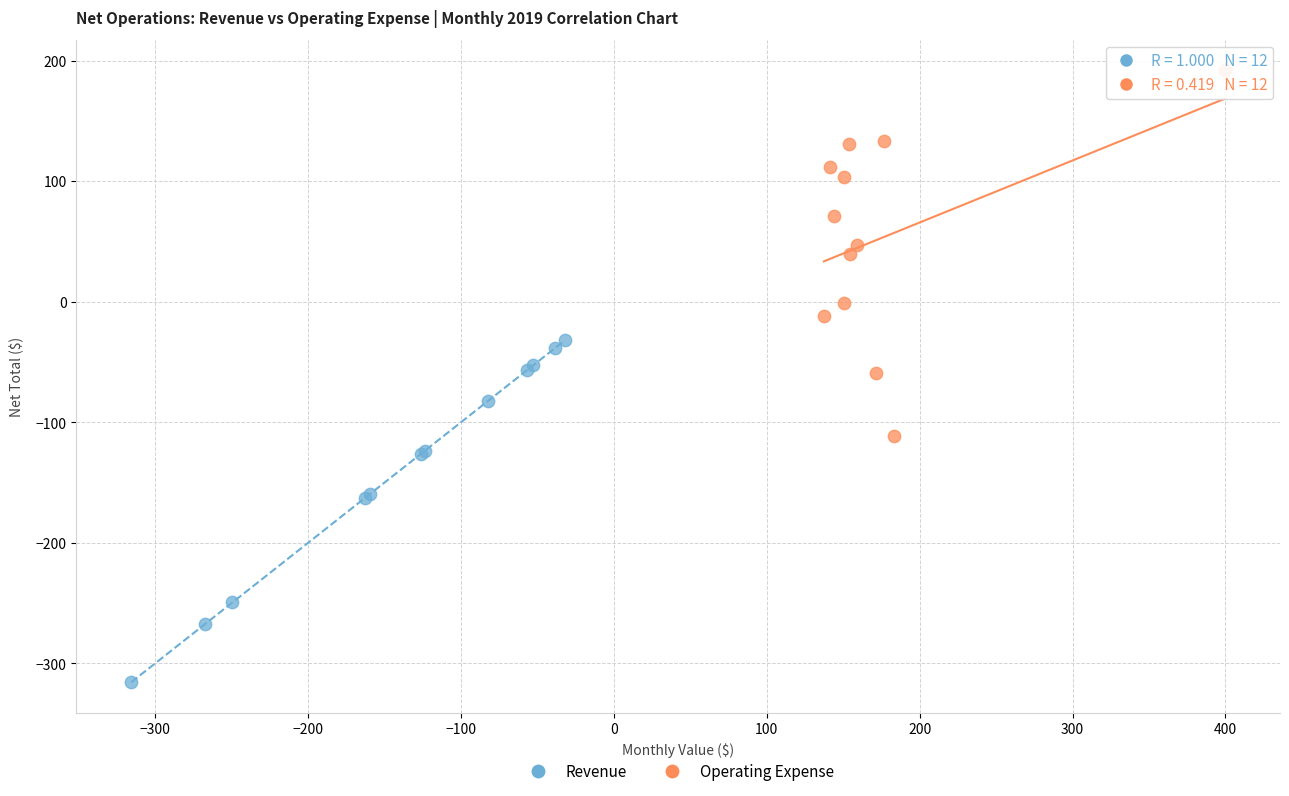

What are all the series names shown in the legend?

Revenue, Operating Expense